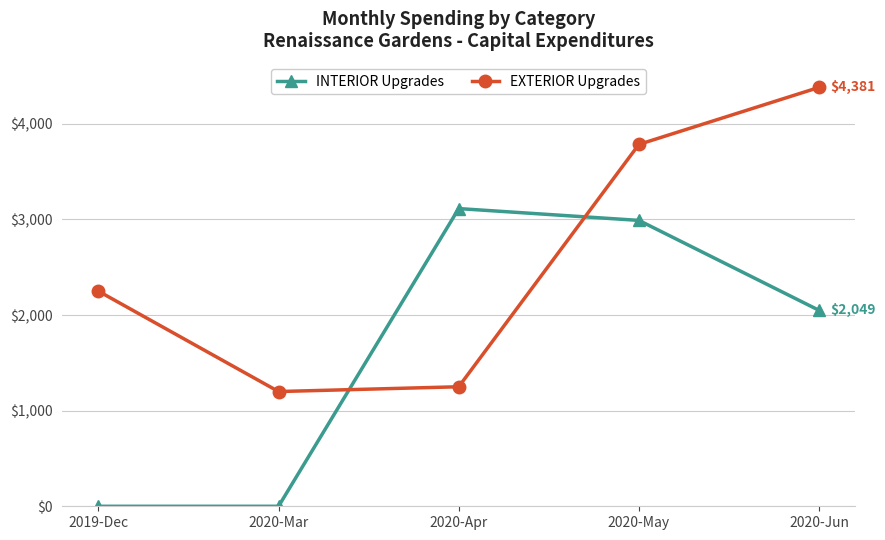

What is the difference between the highest and lowest values at 2020-Mar?

1200.0